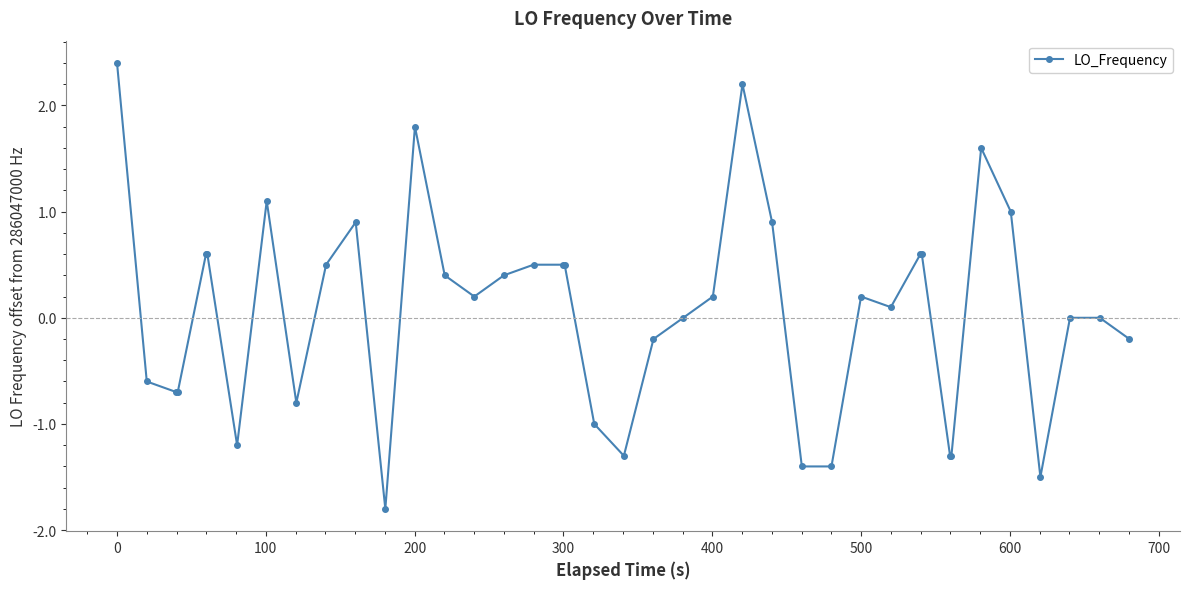

What is the maximum value shown in the chart?

2.4